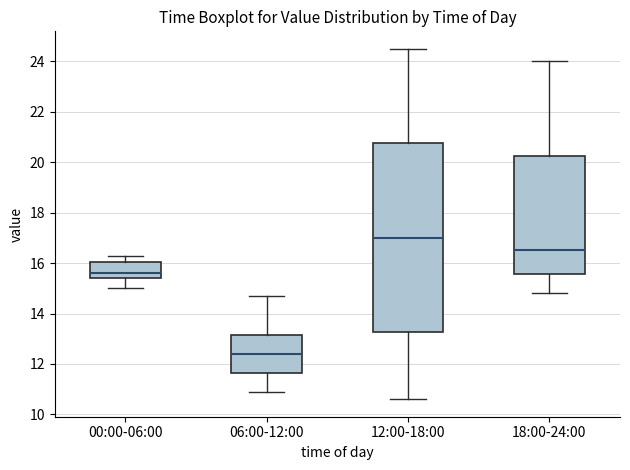

Which box is the tallest, from its lower edge to its upper edge?

12:00-18:00